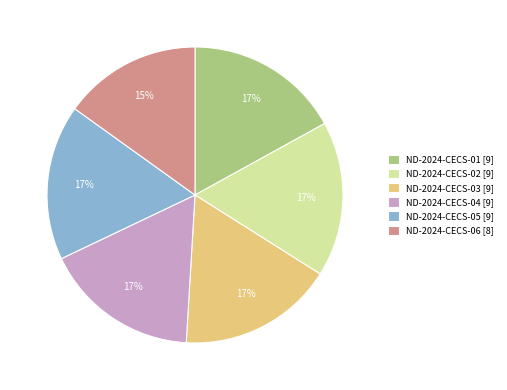

Is ND-2024-CECS-03 [9] the majority of the pie?

No